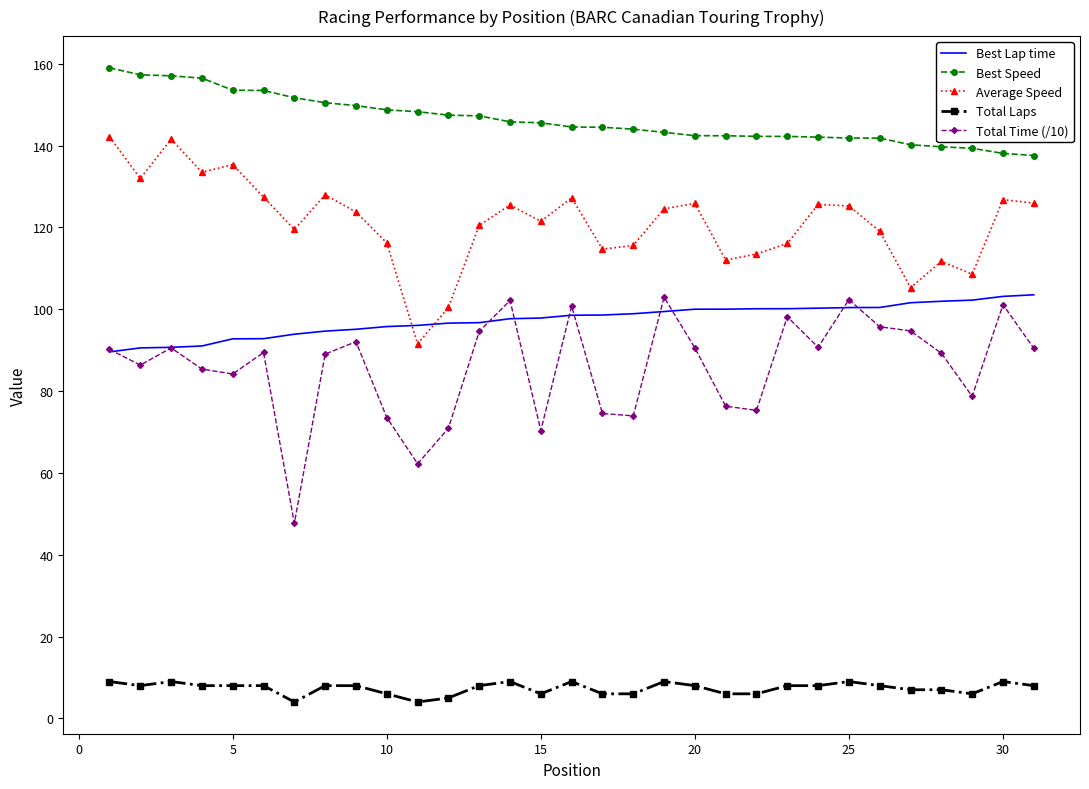

What is the maximum value for Best Lap time?

103.5